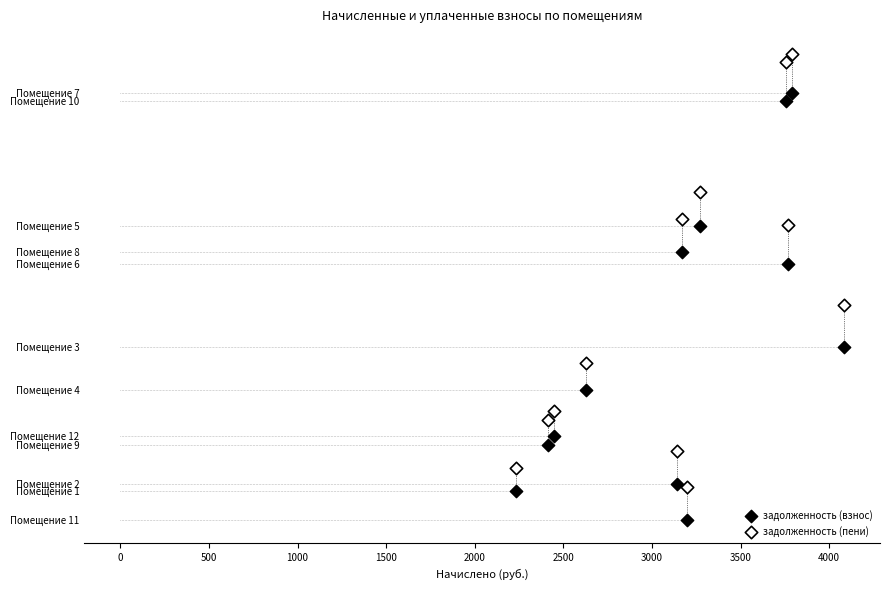

What are all the series names shown in the legend?

задолженность (взнос), задолженность (пени)